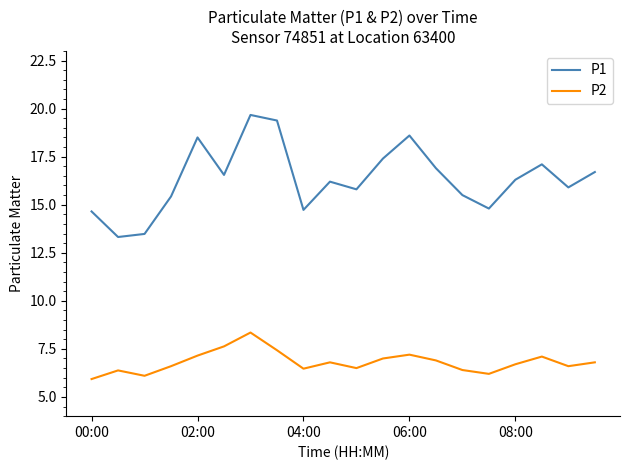

Which series has the largest range (max minus min)?

P1